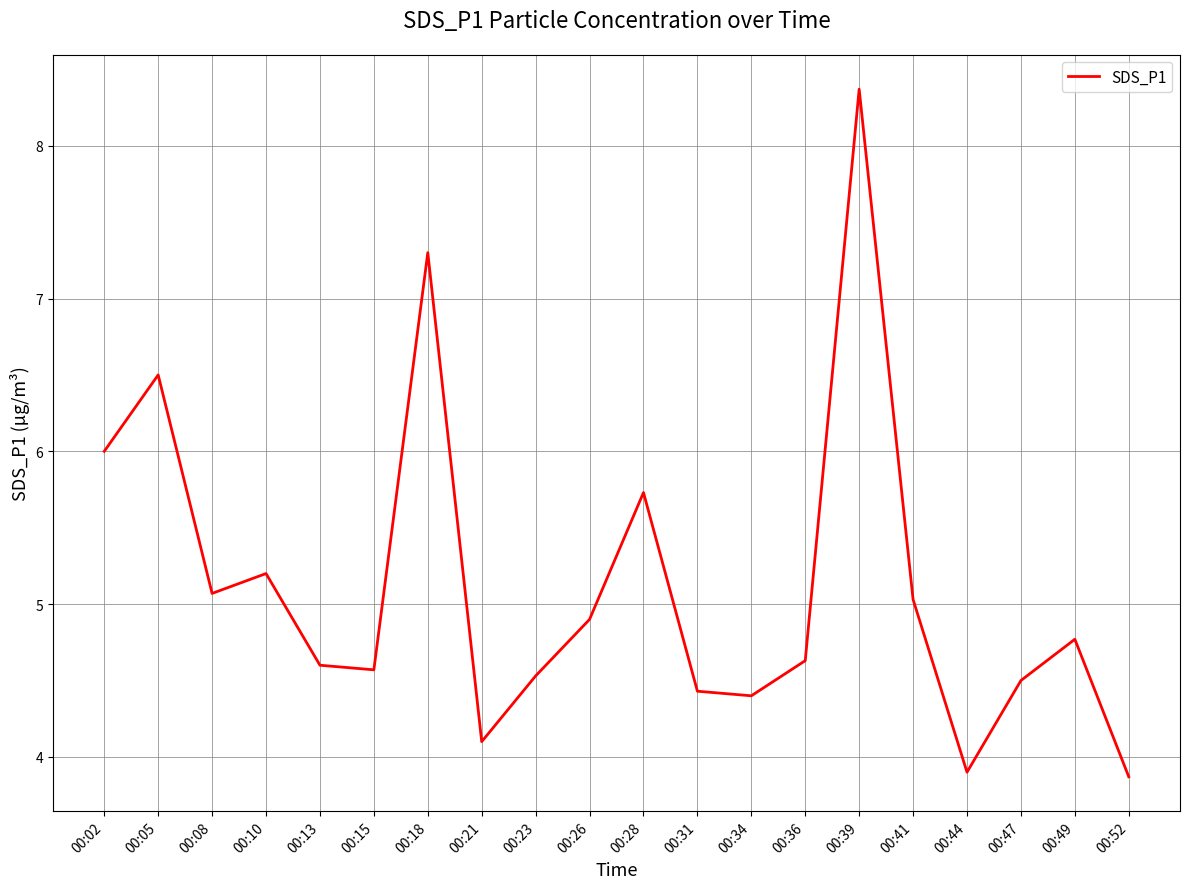

Reading left to right, list all the values displayed in this chart.

6.0	6.5	5.1	5.2	4.6	4.6	7.3	4.1	4.5	4.9	5.7	4.4	4.4	4.6	8.4	5.0	3.9	4.5	4.8	3.9